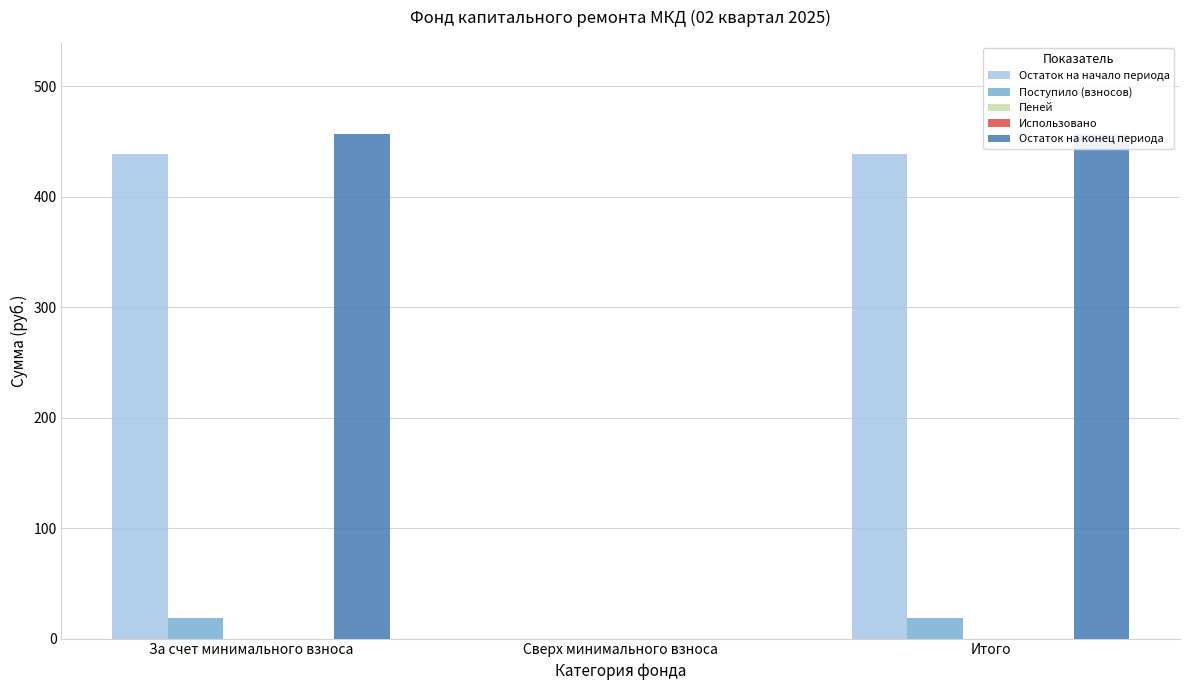

Reading right to left, transcribe all the data shown in this chart.

Остаток на начало периода: 438.7	0.0	438.7
Поступило (взносов): 18.5	0.0	18.5
Пеней: 0.0	0.0	0.0
Использовано: 0.0	0.0	0.0
Остаток на конец периода: 457.2	0.0	457.2